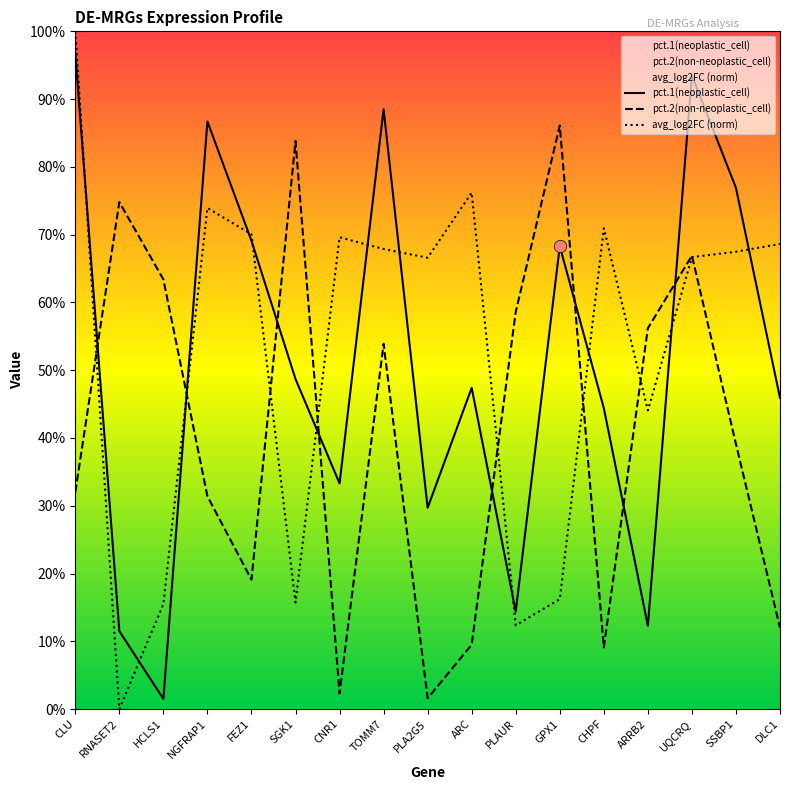

Which series has the widest spread of Y values?

avg_log2FC (norm)